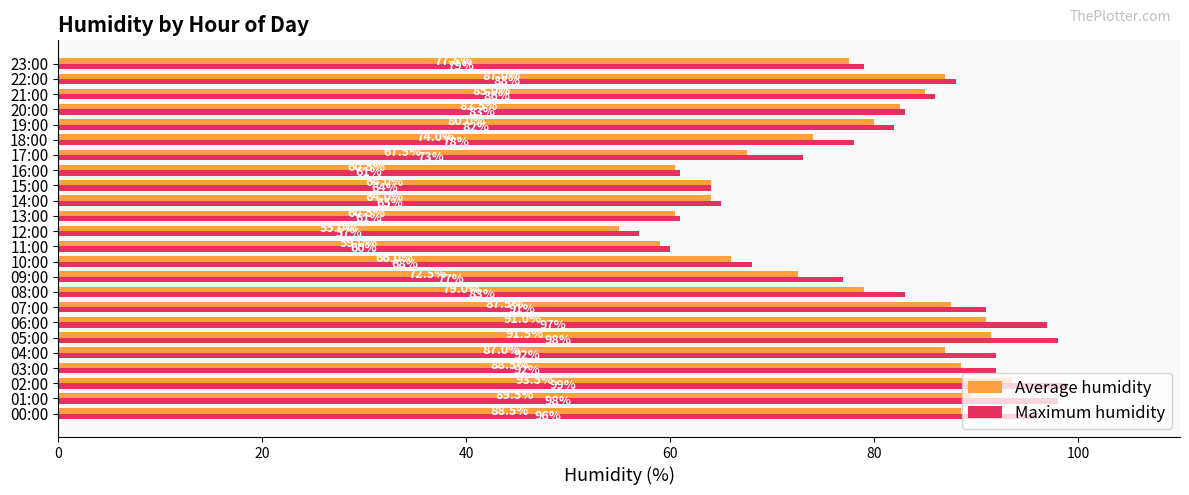

The Maximum humidity series shows 111.6 at 20:00. True or false?

False